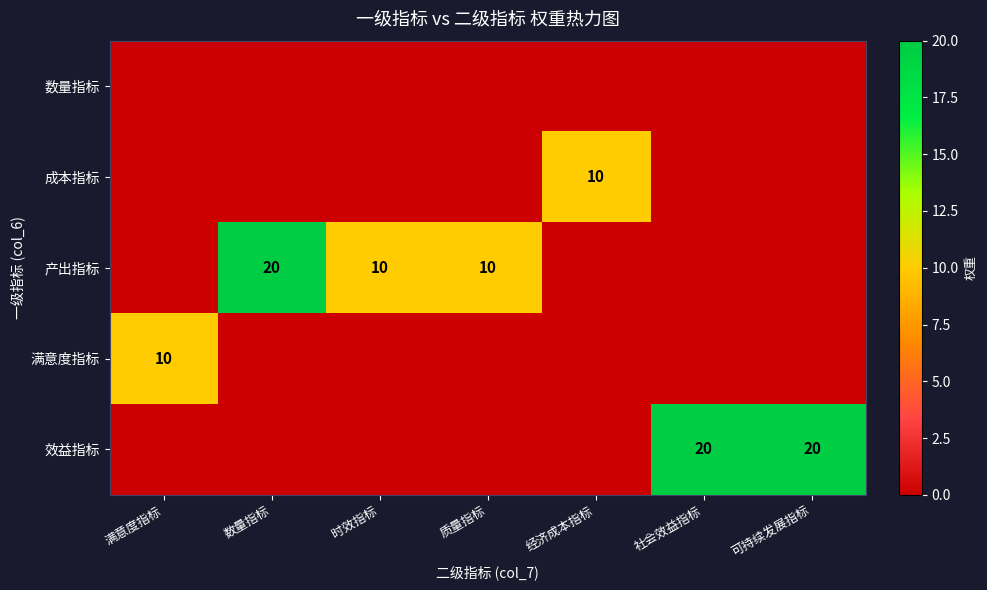

The 效益指标 series shows 29 at 社会效益指标. True or false?

False